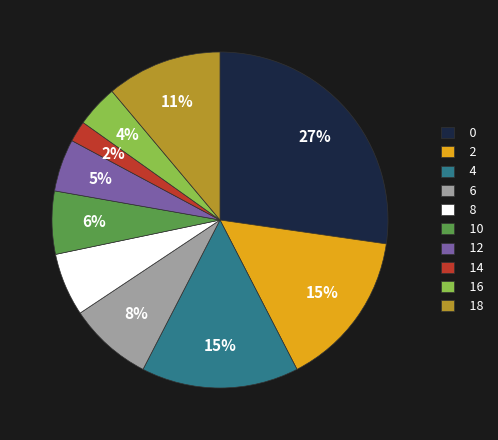

Is 18 the majority of the pie?

No